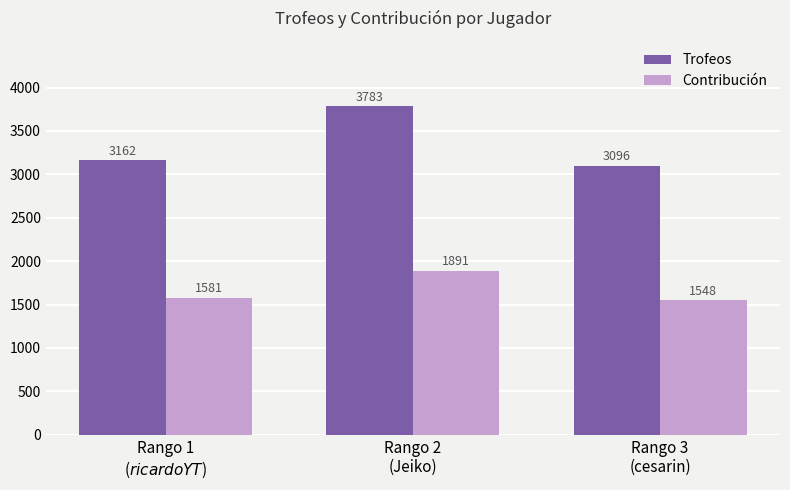

Rank the series by their maximum value, from lowest to highest.

Contribución, Trofeos